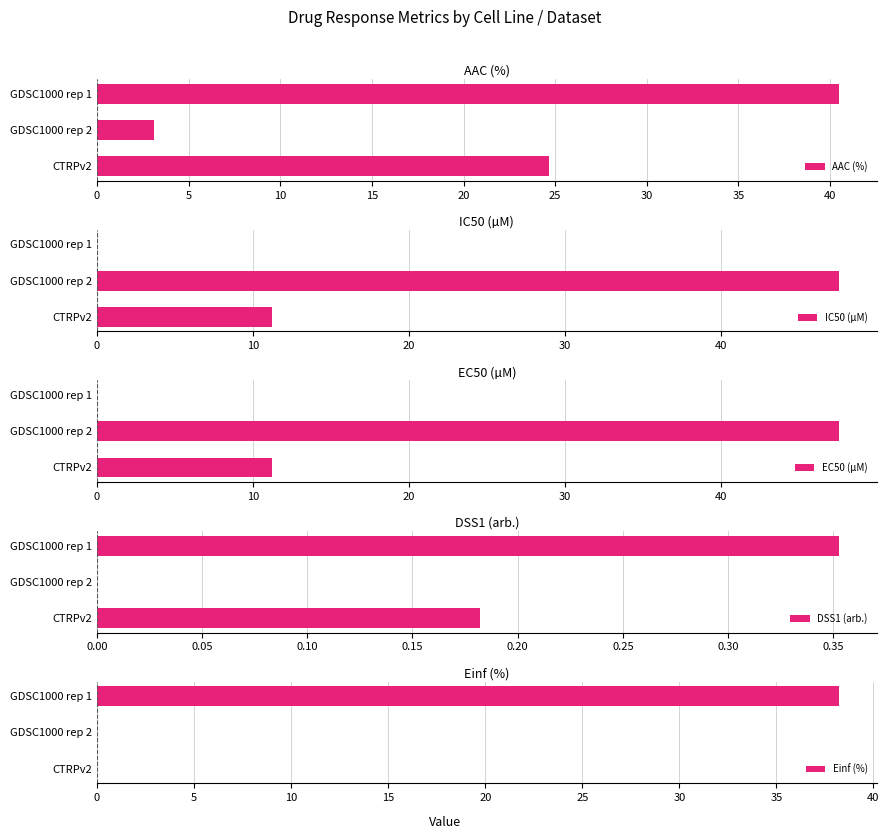

Is it true that Einf (%) equals -17.3 at CTRPv2?

False